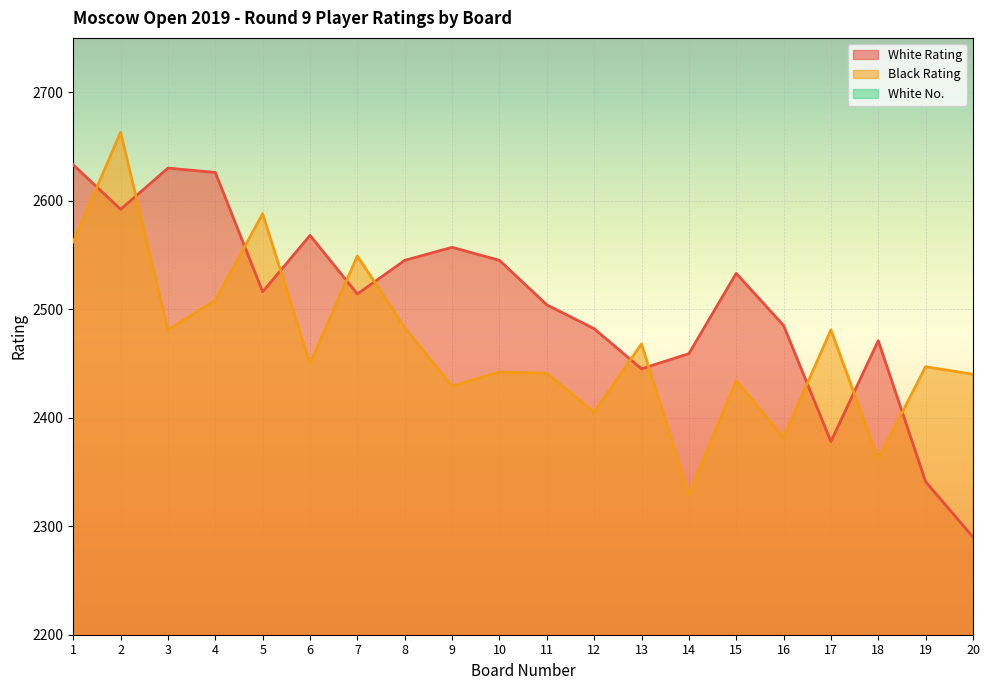

Rank the series at 7 from highest to lowest value.

Black Rating, White Rating, White No.